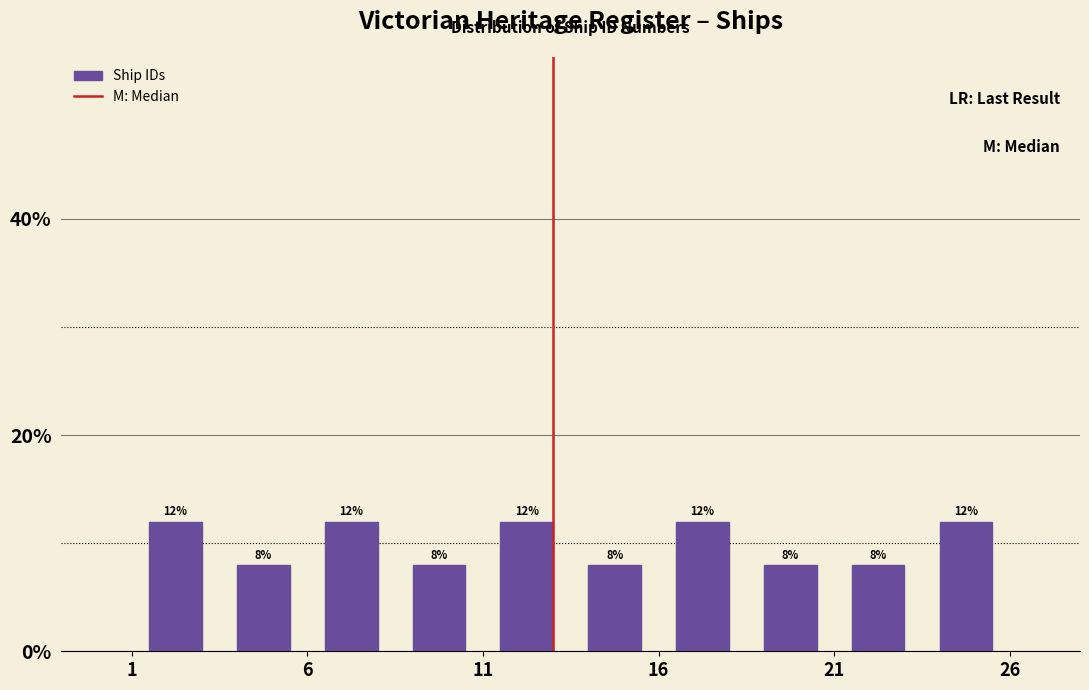

How tall is the bar that spans 8.5 to 11.0 on the x-axis?

8